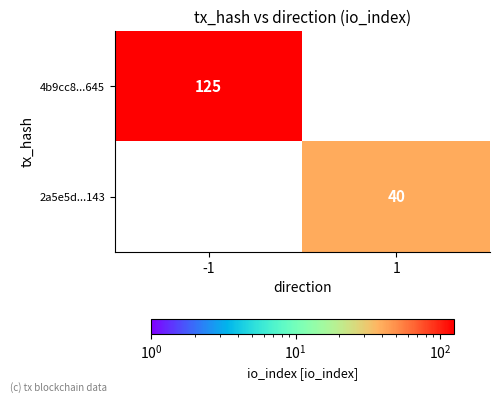

The 2a5e5d...143 series shows 40 at 1. True or false?

True